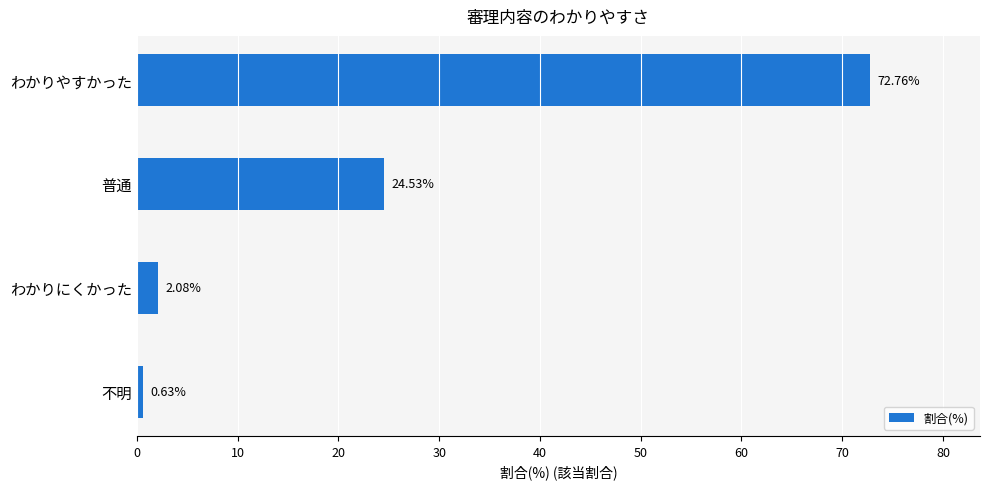

What is the change in value from わかりやすかった to 普通?

-48.2